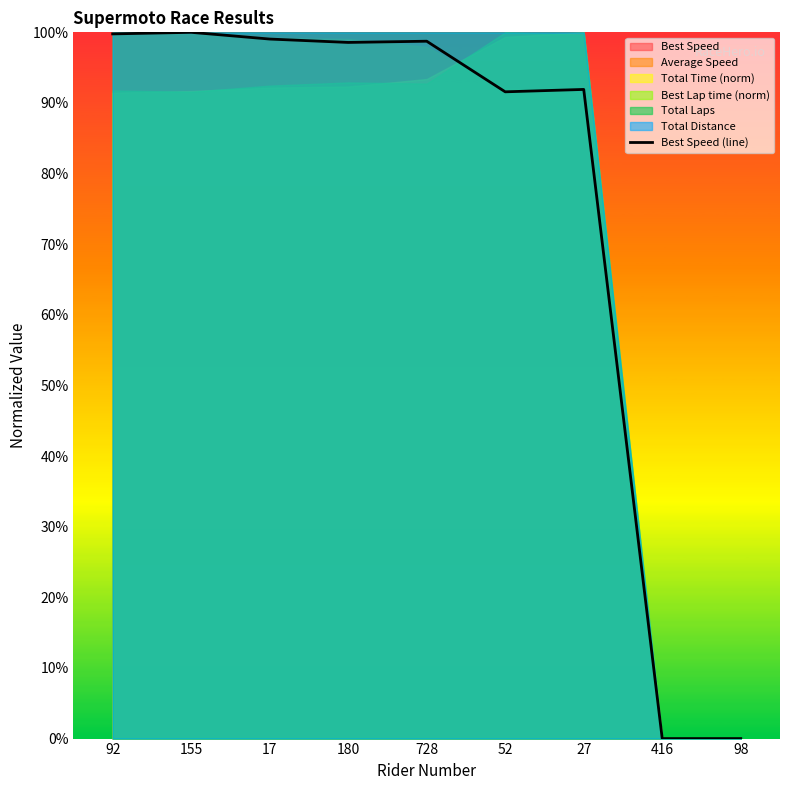

The value at 416 is -62.5. True or false?

False